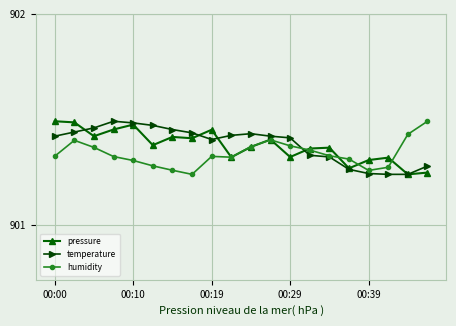

In pressure, how many points are higher than both neighbors (excluding endpoints)?

6